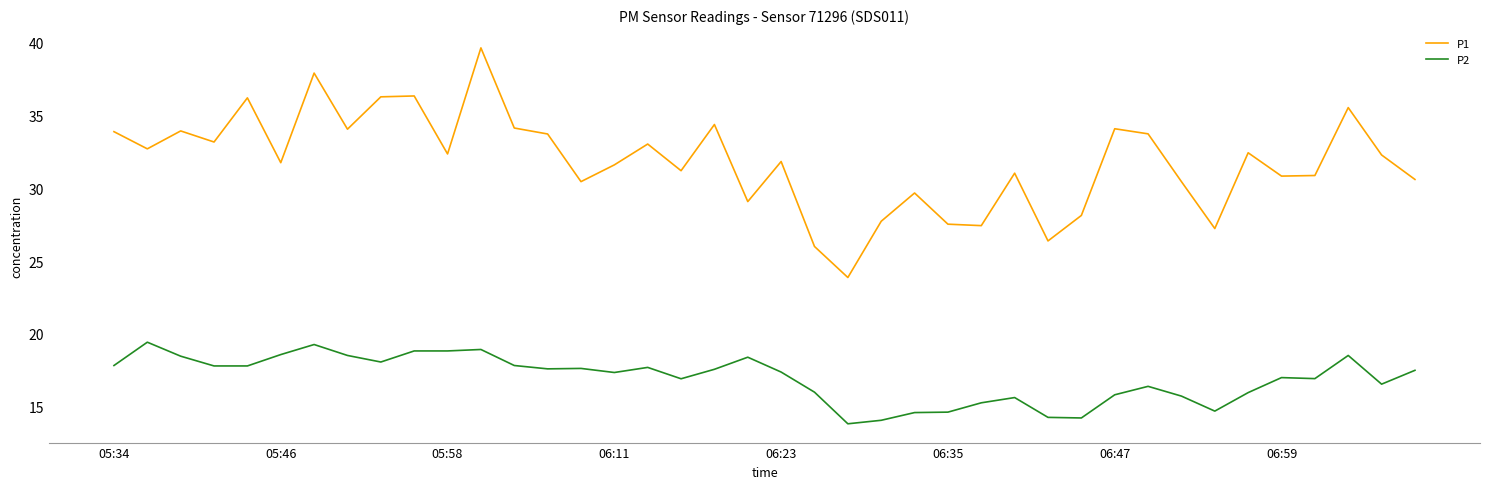

True or false: P2 and P1 cross at least once.

False